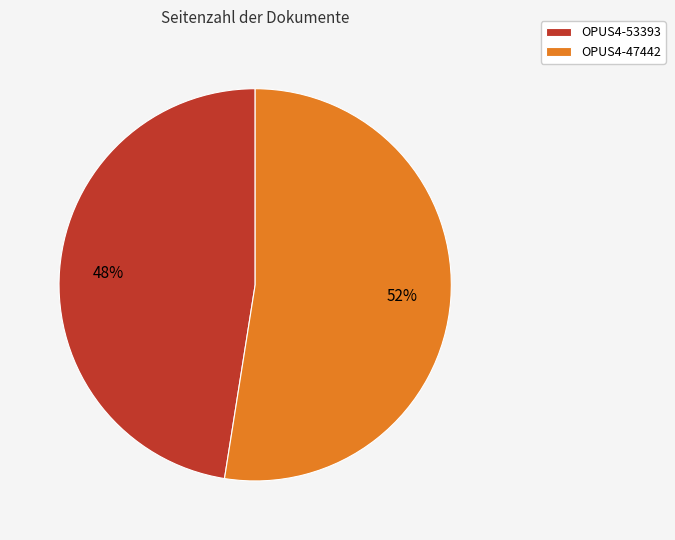

How many slices are in this pie chart?

2